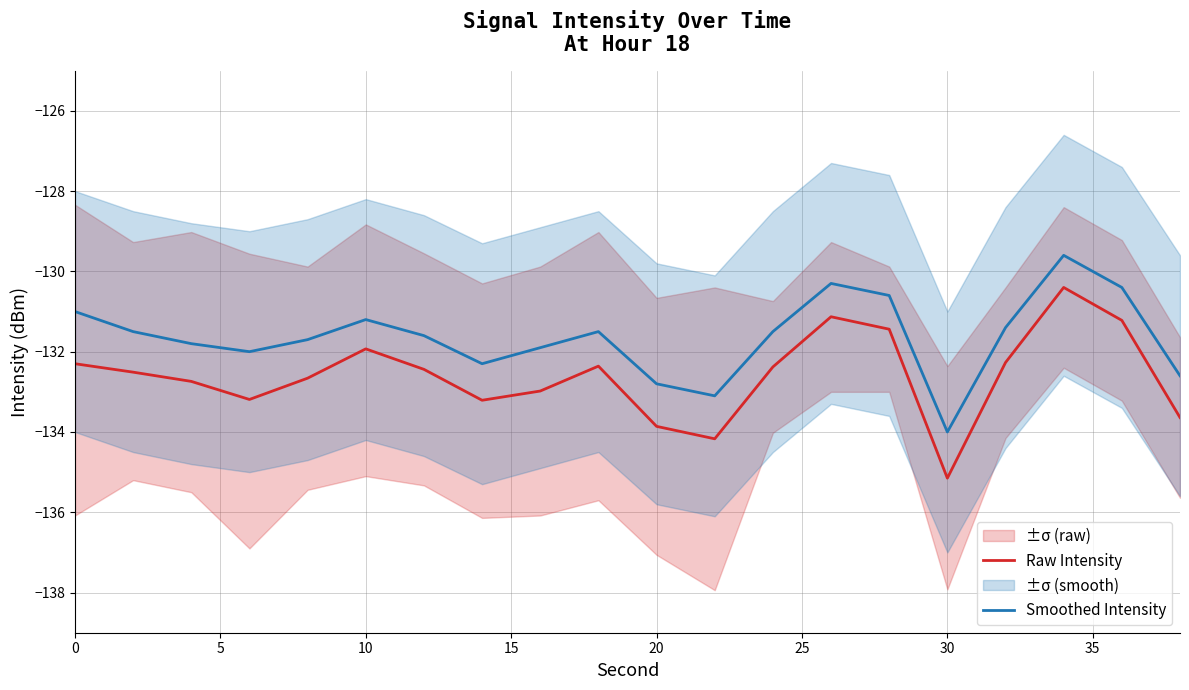

Which series has the largest total across all categories?

Smoothed Intensity